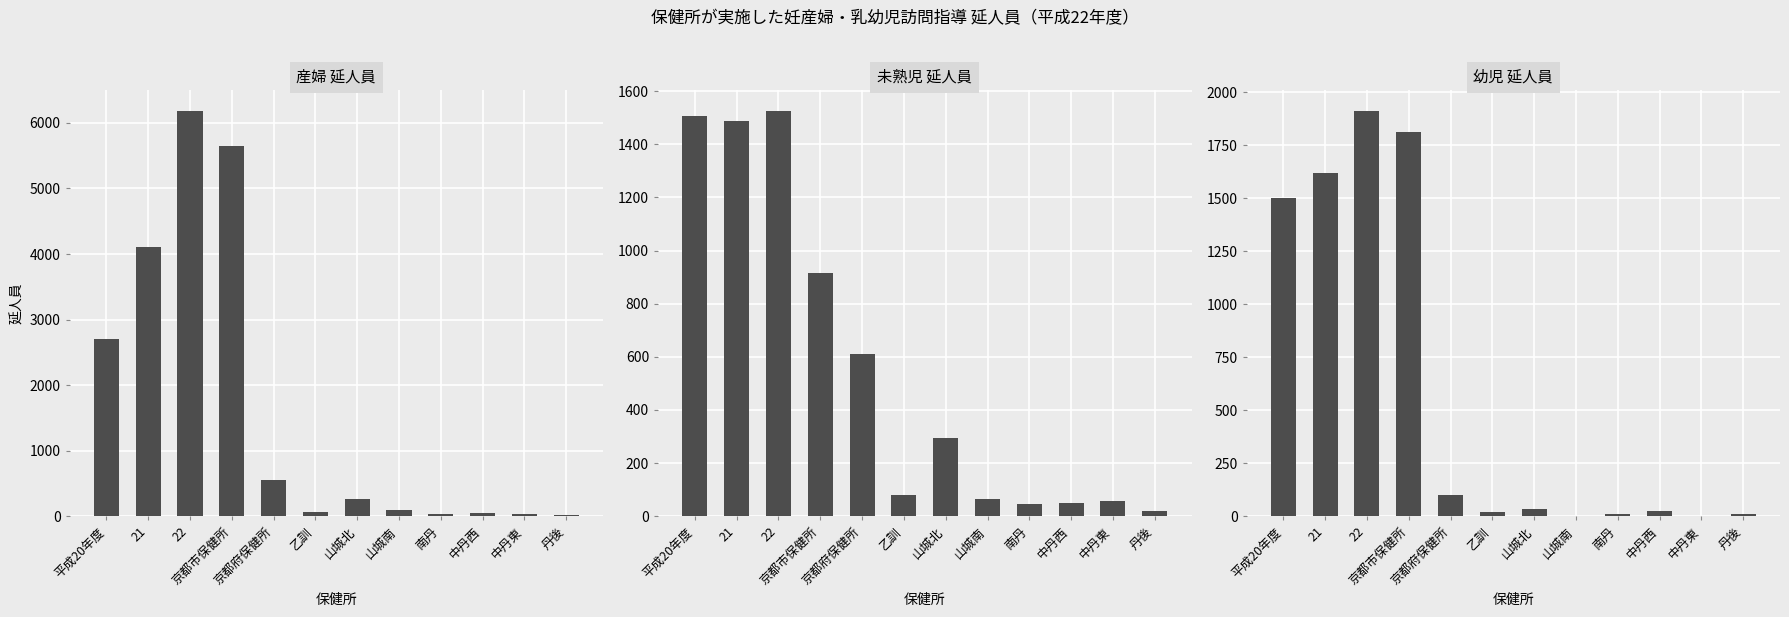

What are all the series names shown in the legend?

産婦 延人員, 未熟児 延人員, 幼児 延人員